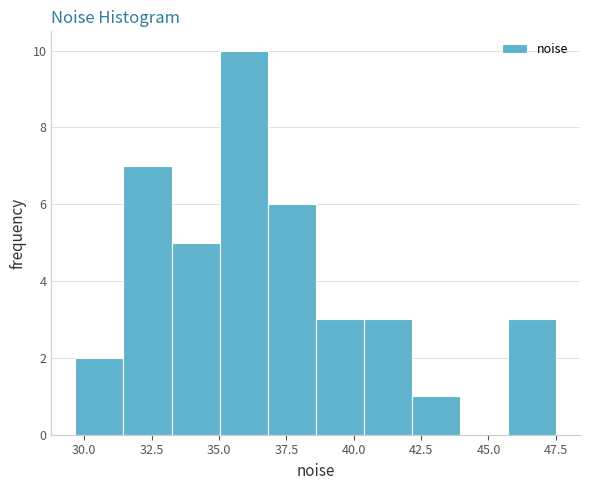

Around what value on the x-axis is the tallest bar? Give the approximate position of its centre, as read against the axis.

36.0